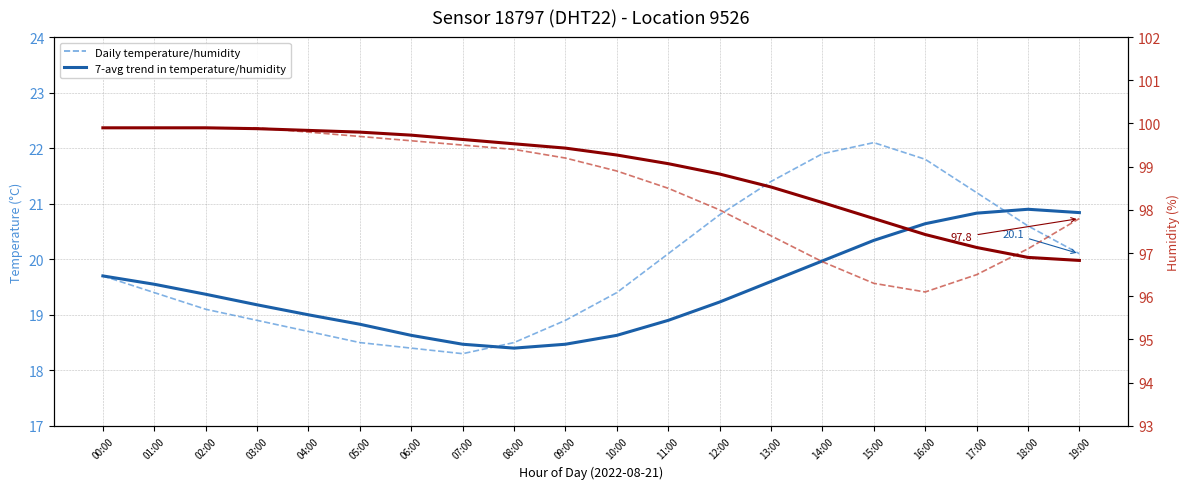

True or false: 7-avg trend in temperature/humidity has a value of 20.8 at 19:00.

True